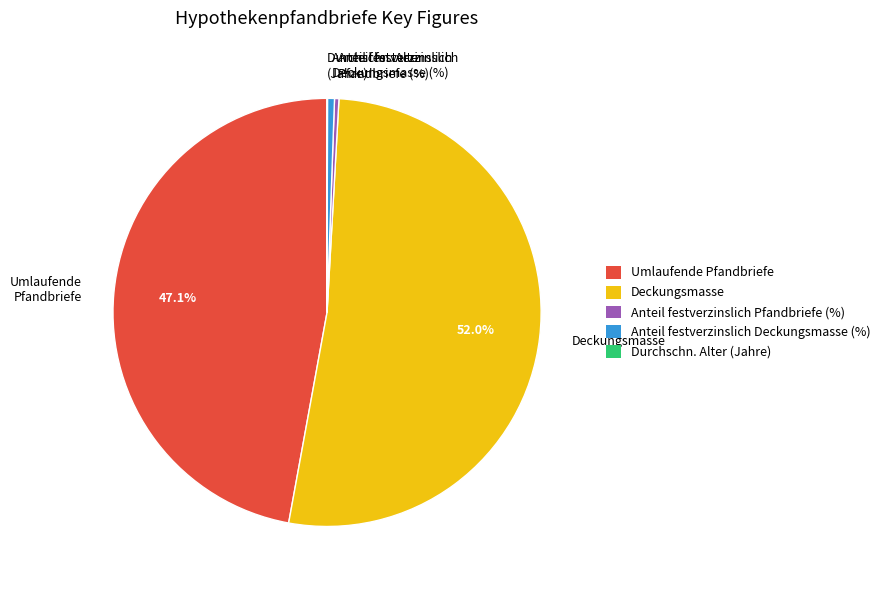

What is the largest slice in the pie chart?

Deckungsmasse